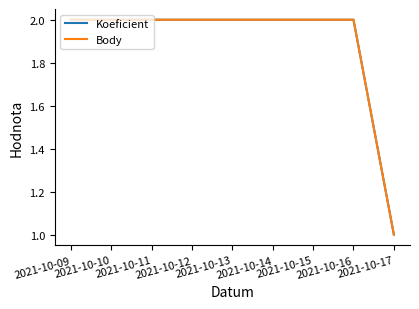

True or false: Koeficient and Body cross at least once.

False